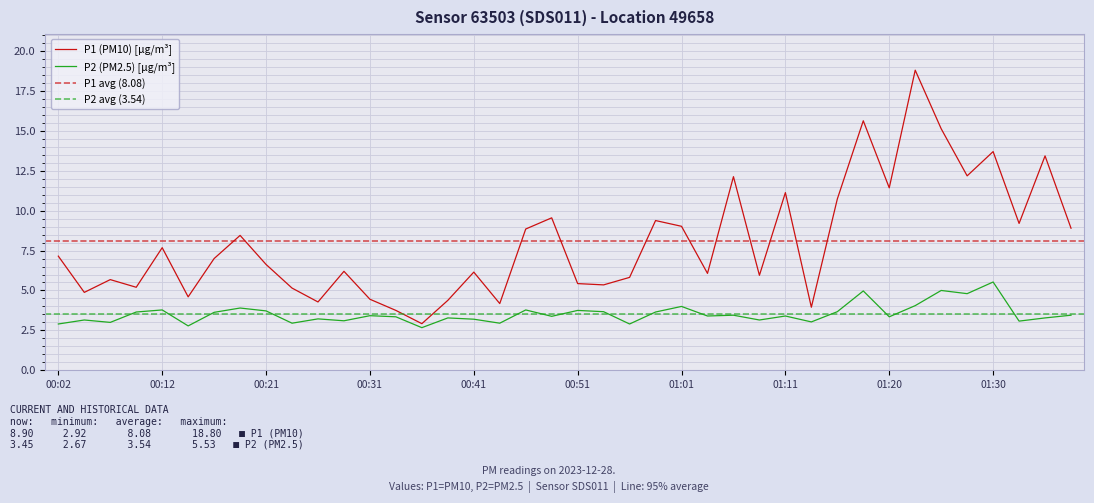

True or false: P1 has more than 1 points higher than both neighbors.

True